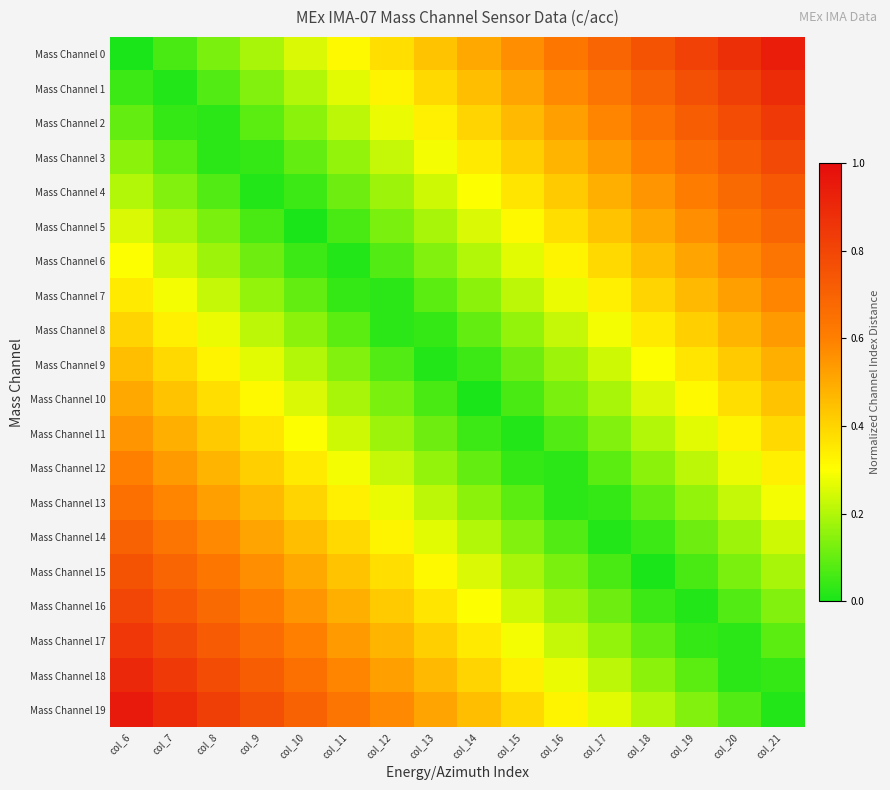

At which category is the sum across all series the highest?

col_6